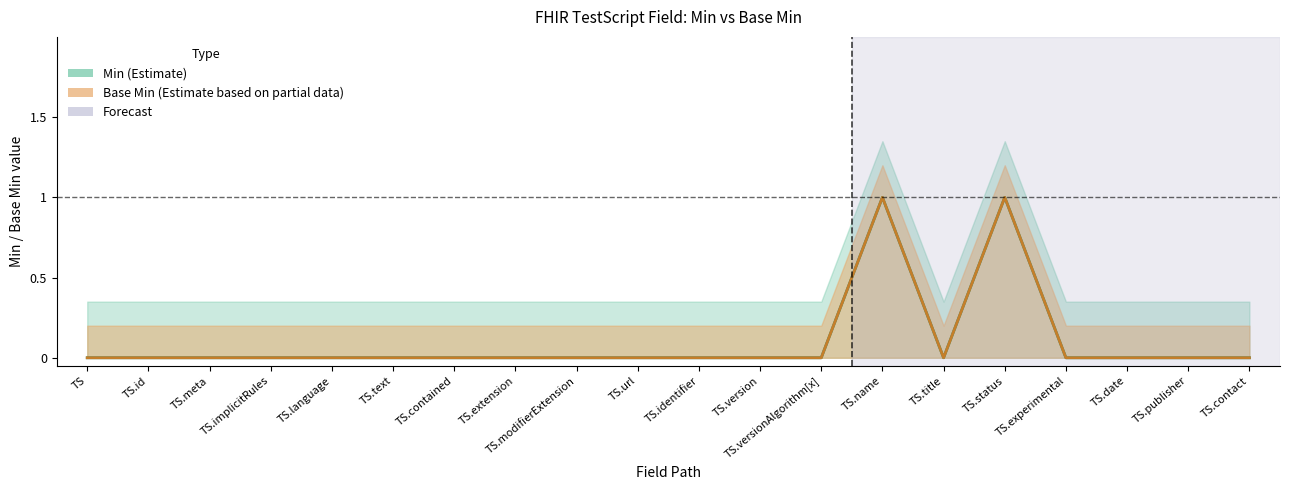

True or false: Base Min has a value of 0 at TestScript.name.

False